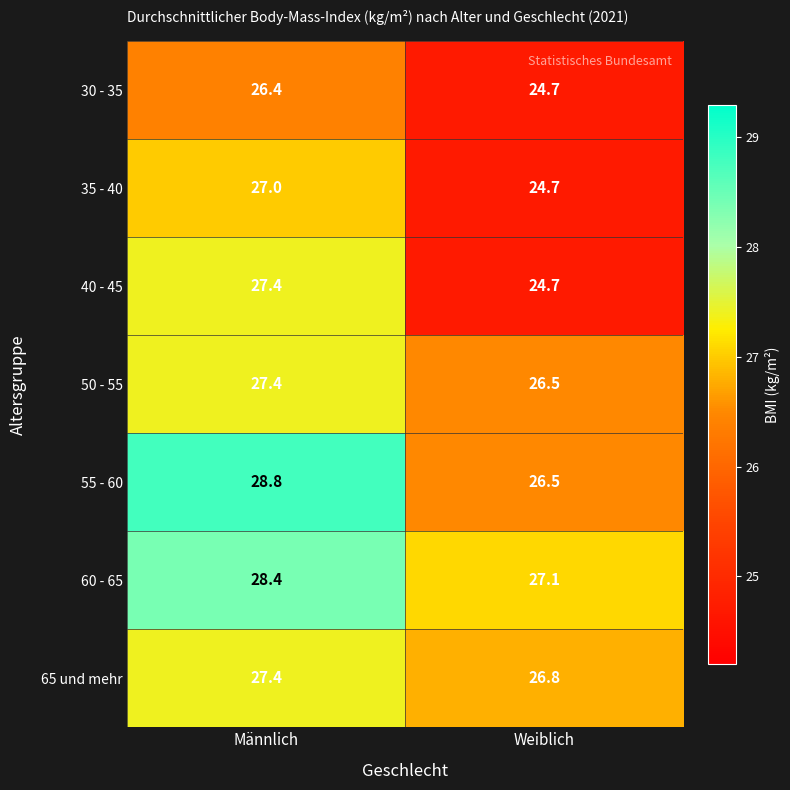

Which category has the highest value in the 30 - 35 series?

Männlich